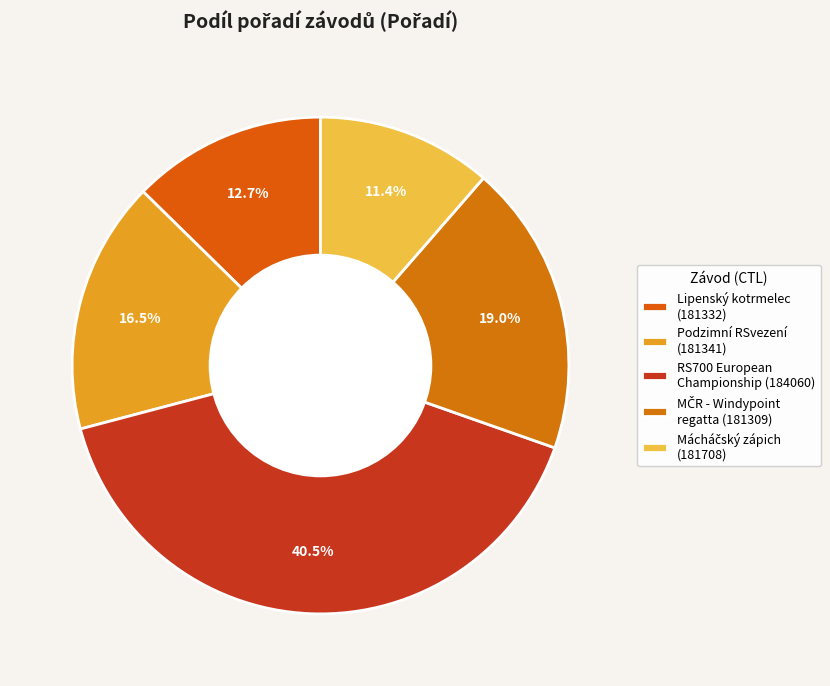

How many segments does this pie chart have?

5